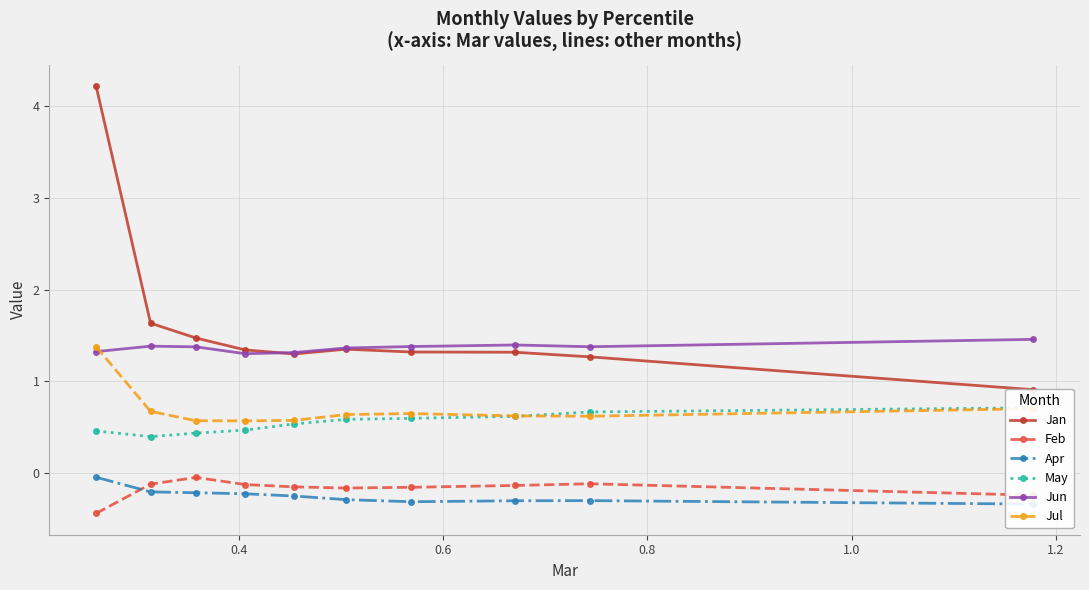

Reading right to left, list all the values displayed in this chart.

Jan: 0.9	1.3	1.3	1.3	1.3	1.3	1.3	1.5	1.6	4.2
Feb: -0.2	-0.1	-0.1	-0.2	-0.2	-0.1	-0.1	-0.0	-0.1	-0.4
Apr: -0.3	-0.3	-0.3	-0.3	-0.3	-0.2	-0.2	-0.2	-0.2	-0.0
May: 0.7	0.7	0.6	0.6	0.6	0.5	0.5	0.4	0.4	0.5
Jun: 1.5	1.4	1.4	1.4	1.4	1.3	1.3	1.4	1.4	1.3
Jul: 0.7	0.6	0.6	0.6	0.6	0.6	0.6	0.6	0.7	1.4